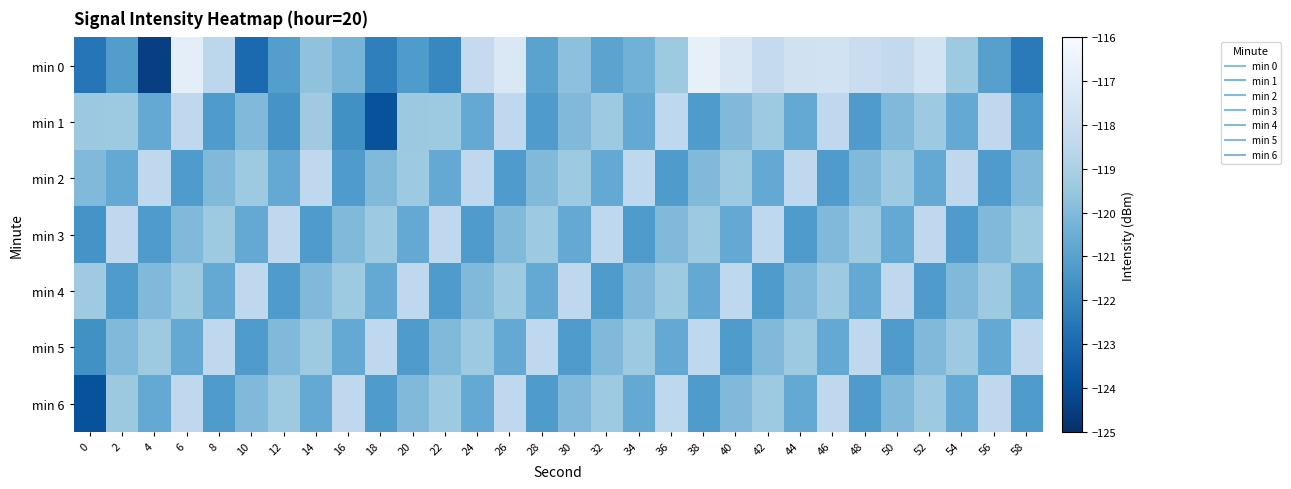

What is the total value across all series at 34?

-840.8